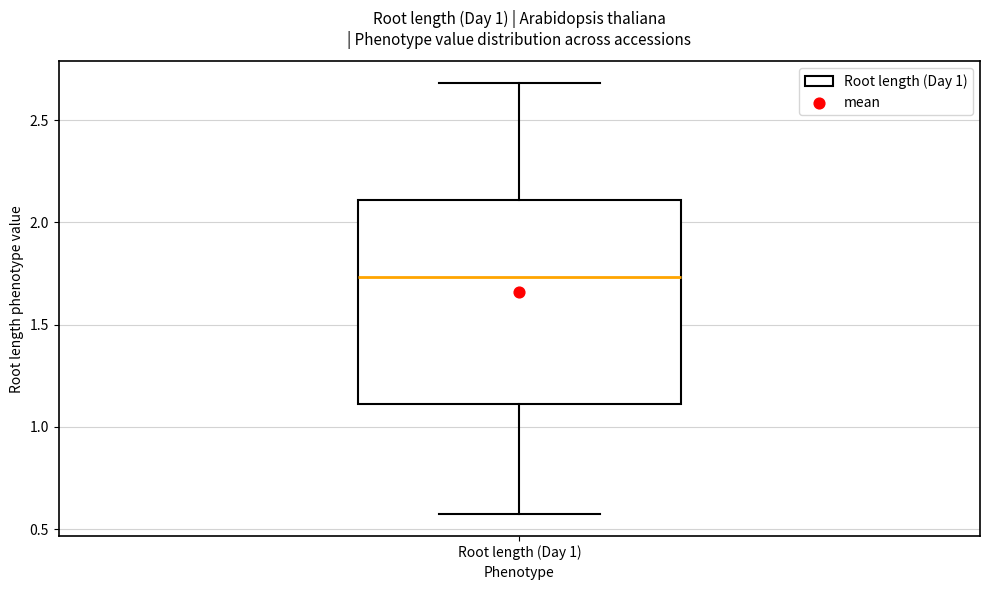

Read this box plot against the y-axis: the position of the median line, the range covered by the box, and the ends of both whiskers. The values are not printed on the chart, so give them approximately, as read against the axis.

median 1.75, box 1.10 to 2.10, whiskers 0.55 to 2.70